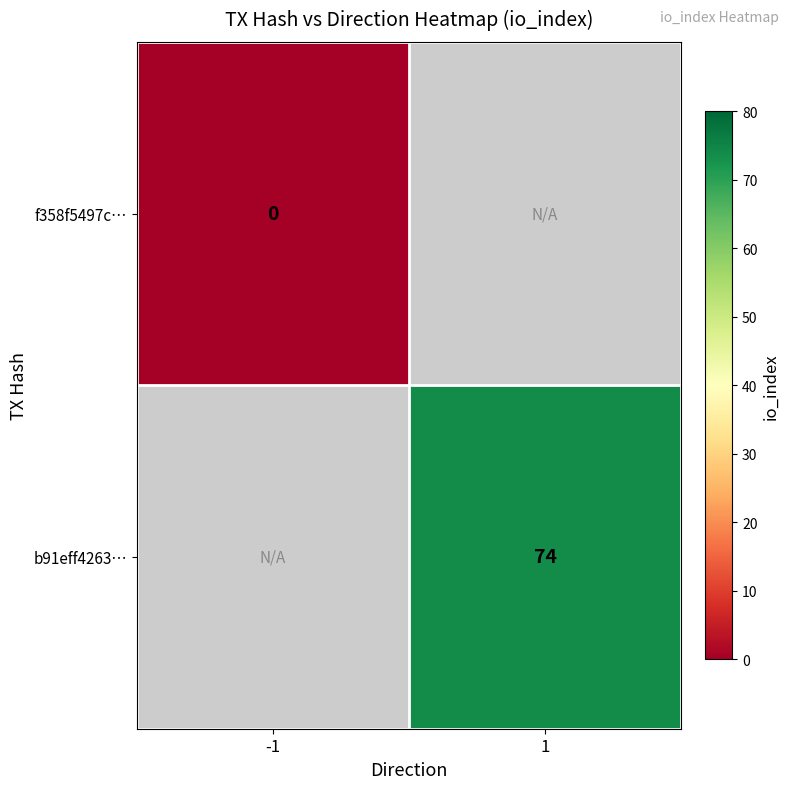

True or false: b91eff4263… has a value of 21 at 1.

False